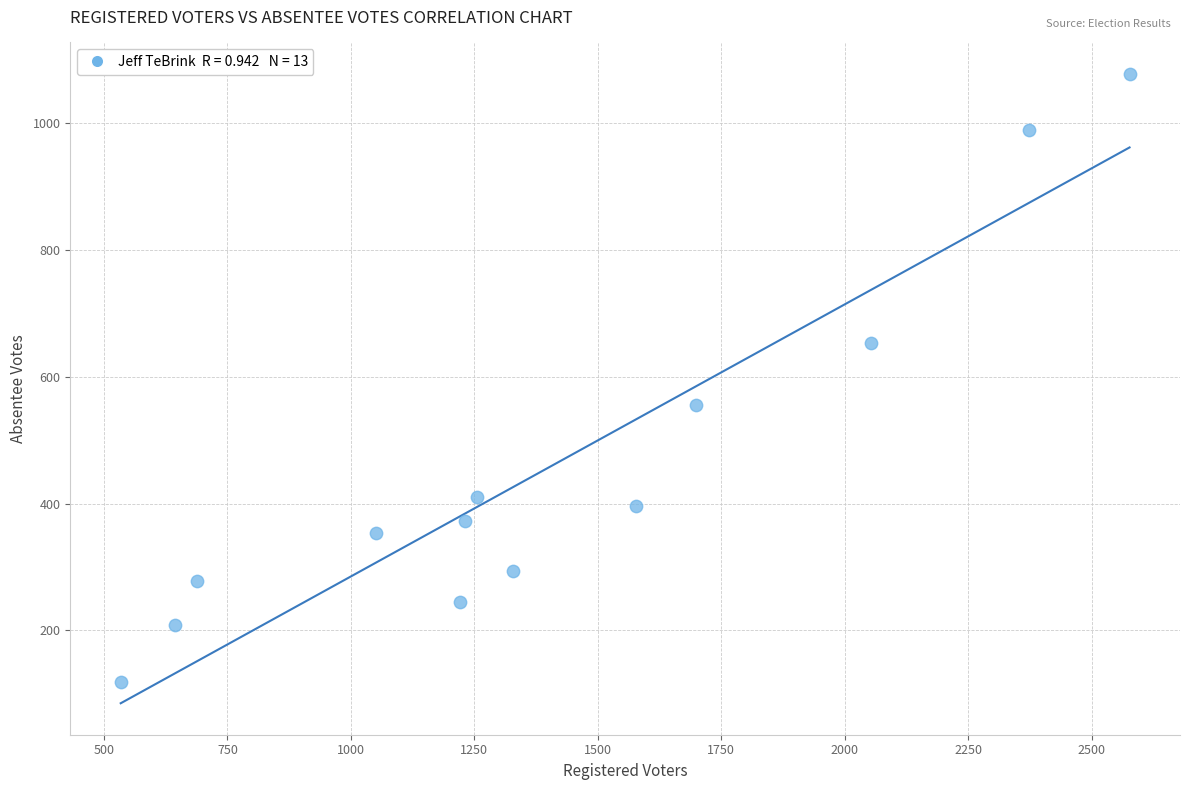

What Y value in the scatter plot is closest to 598?

555